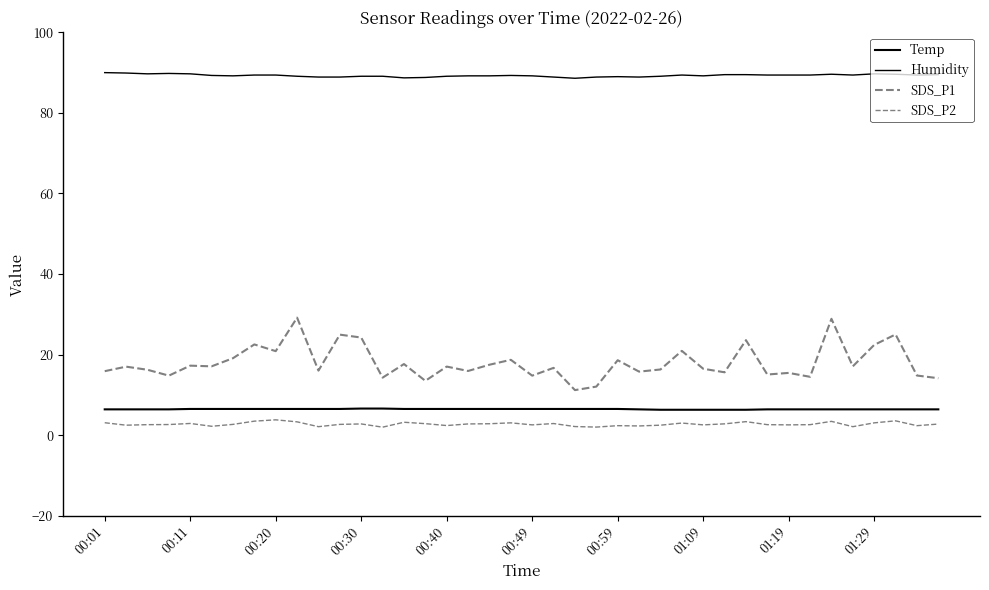

Does the chart display data point markers on the line(s)?

No